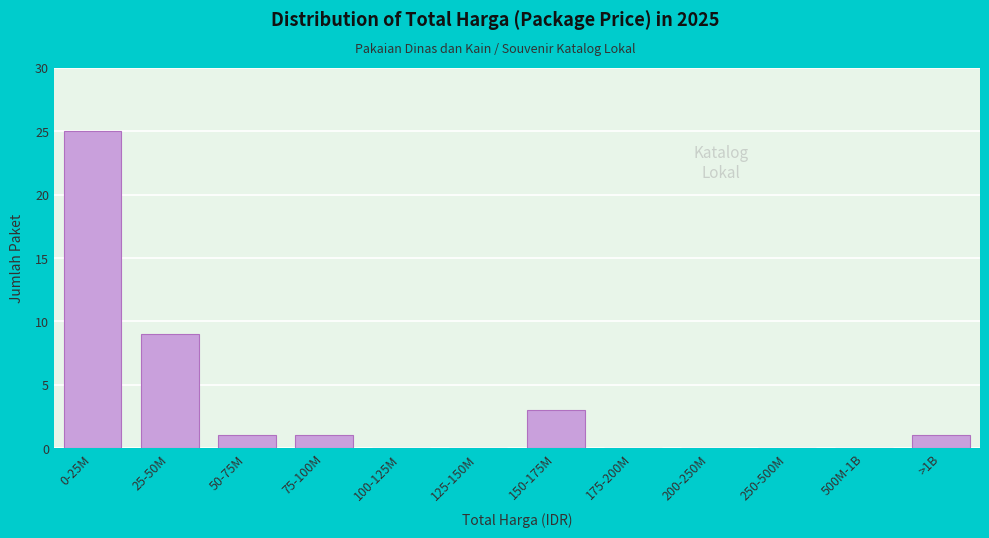

Reading right to left, what are all the values shown in this chart?

>1B=1	500M-1B=0	250-500M=0	200-250M=0	175-200M=0	150-175M=3	125-150M=0	100-125M=0	75-100M=1	50-75M=1	25-50M=9	0-25M=25